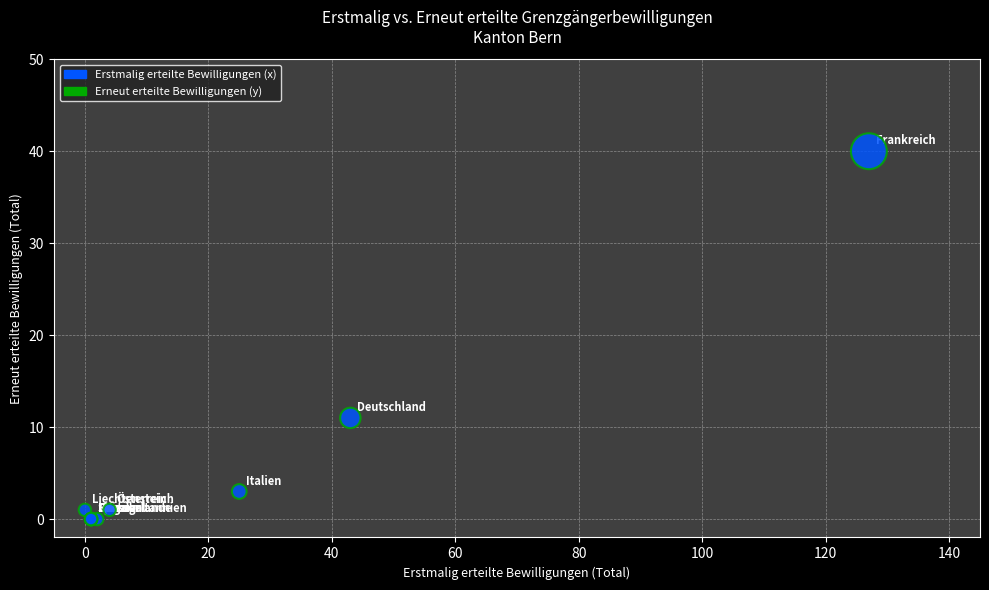

What Y value in the scatter plot is closest to 20?

11